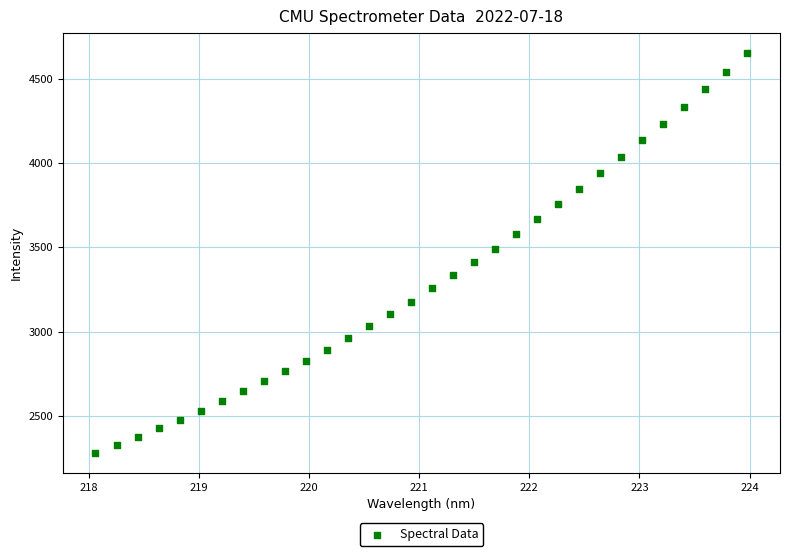

What is the range of X values (max minus min)?

5.9